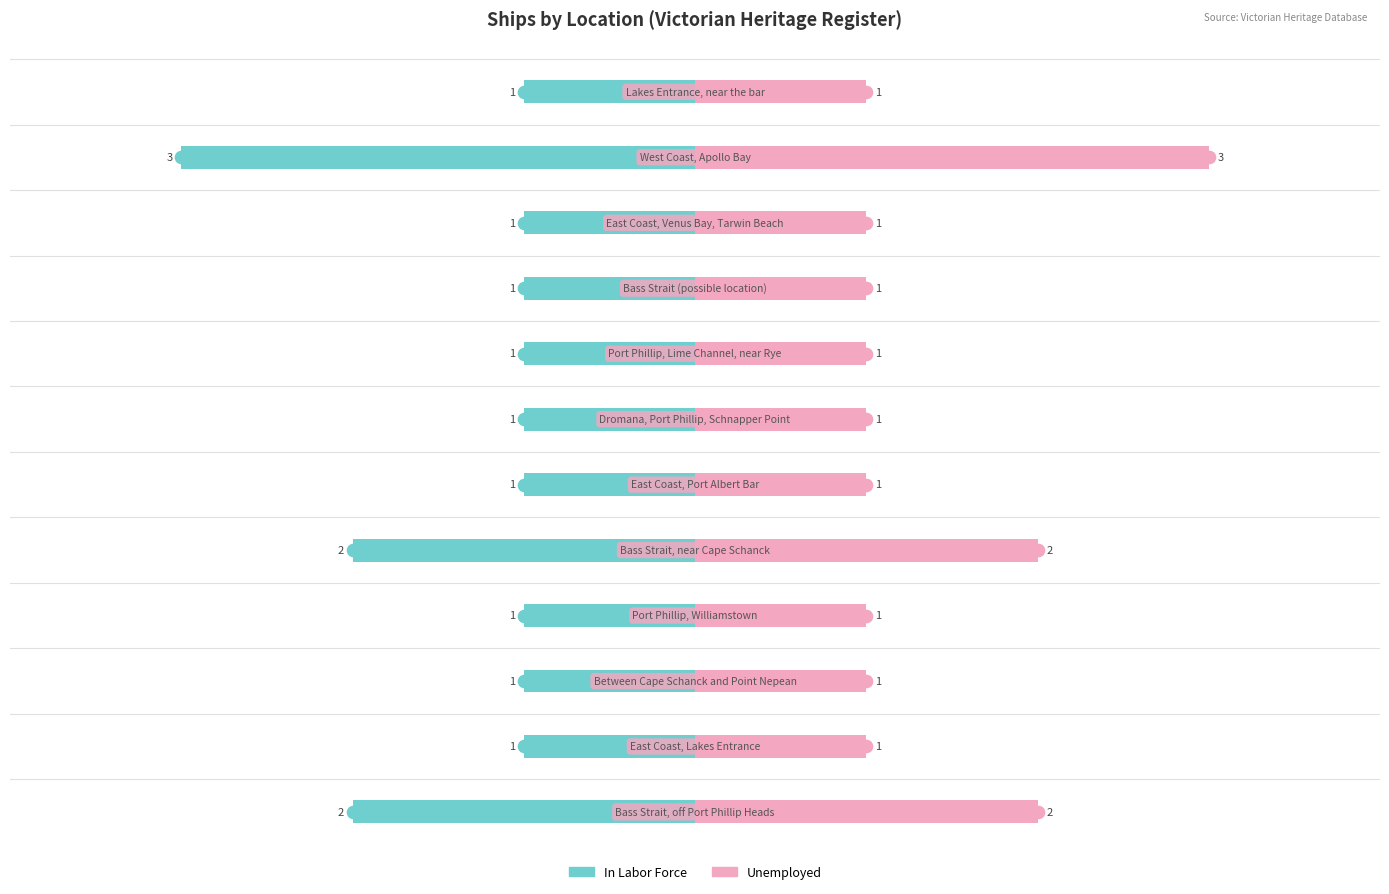

Is it true that In Labor Force equals -1 at 3?

True